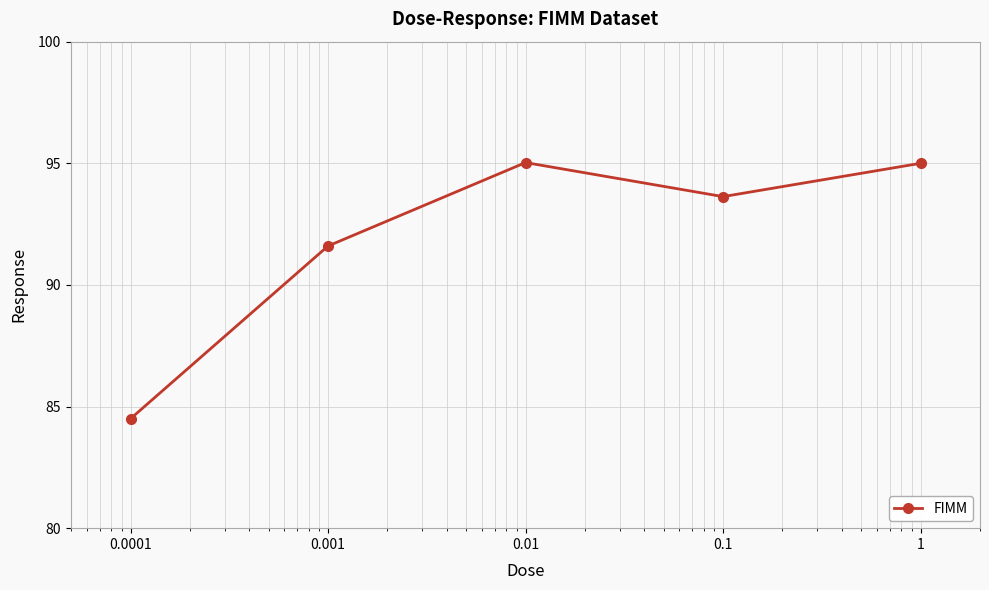

What is the average value?

92.0